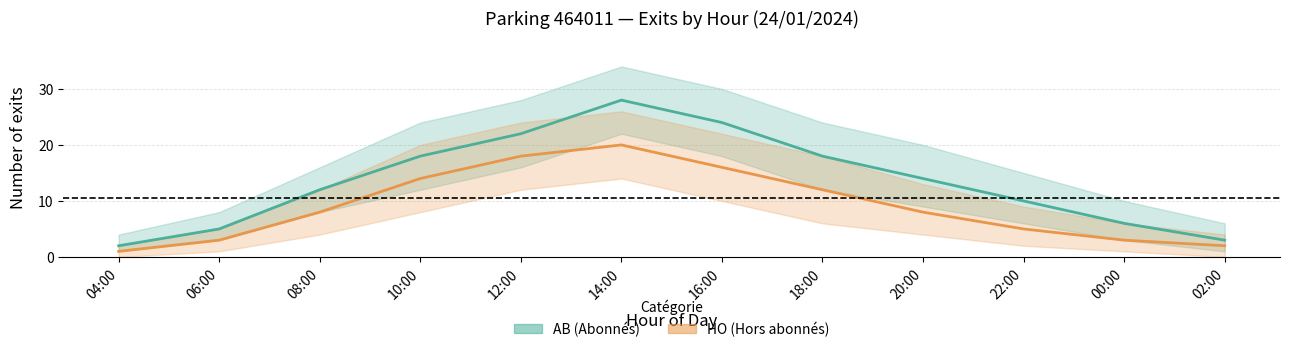

At which category does the chart reach its minimum across all series?

04:00